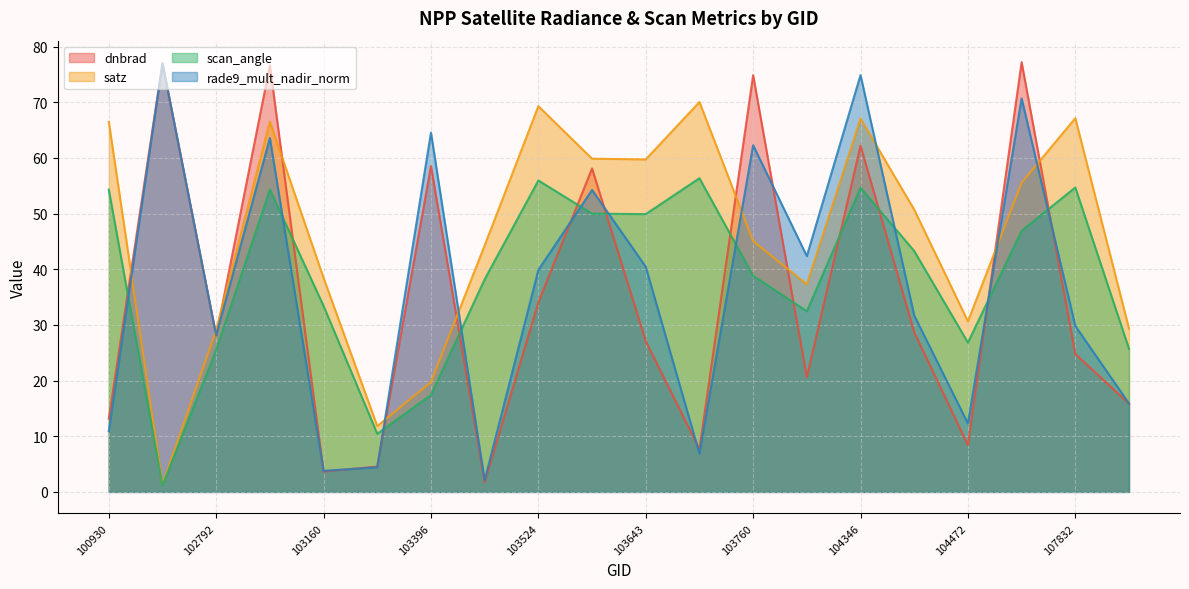

What are all the series names shown in the legend?

dnbrad, satz, scan_angle, rade9_mult_nadir_norm